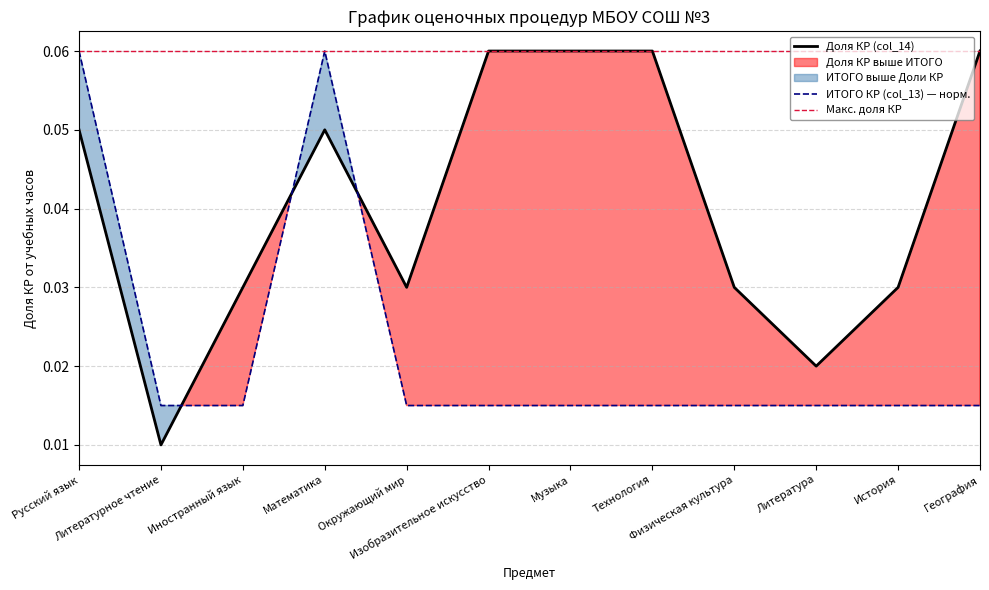

How many lines are shown in the chart?

3